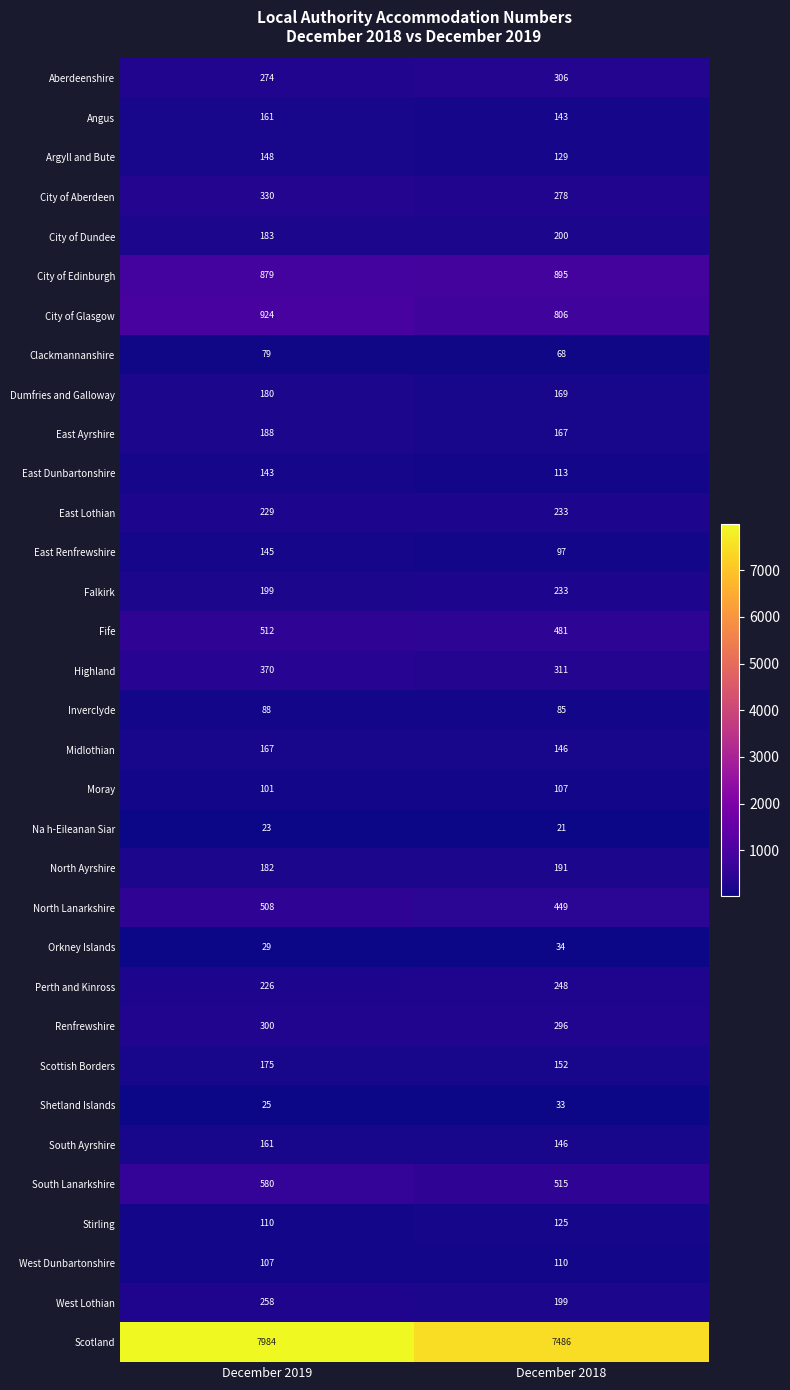

At which category is the sum across all series the highest?

December 2019